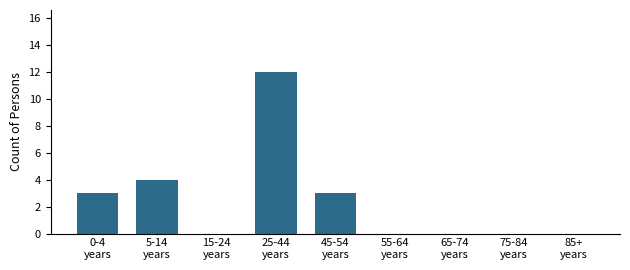

What is the sum of all values?

22